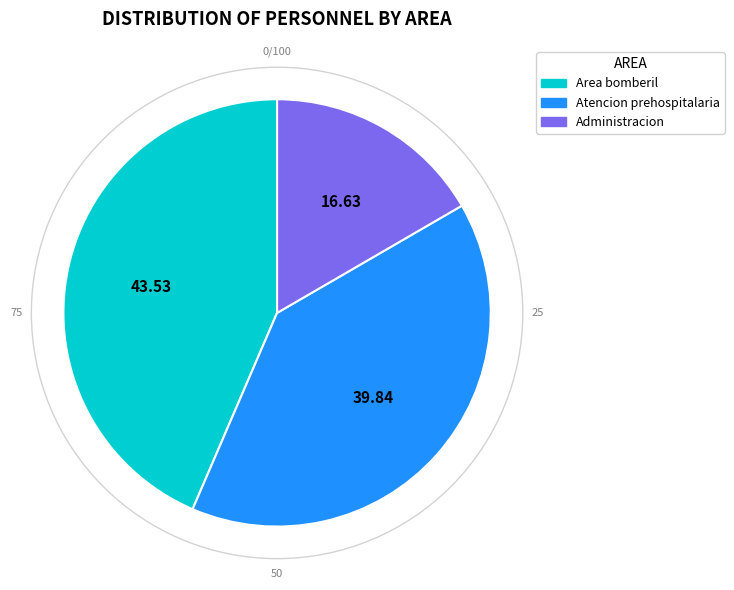

Between Area bomberil and Atencion prehospitalaria, which is larger?

Area bomberil